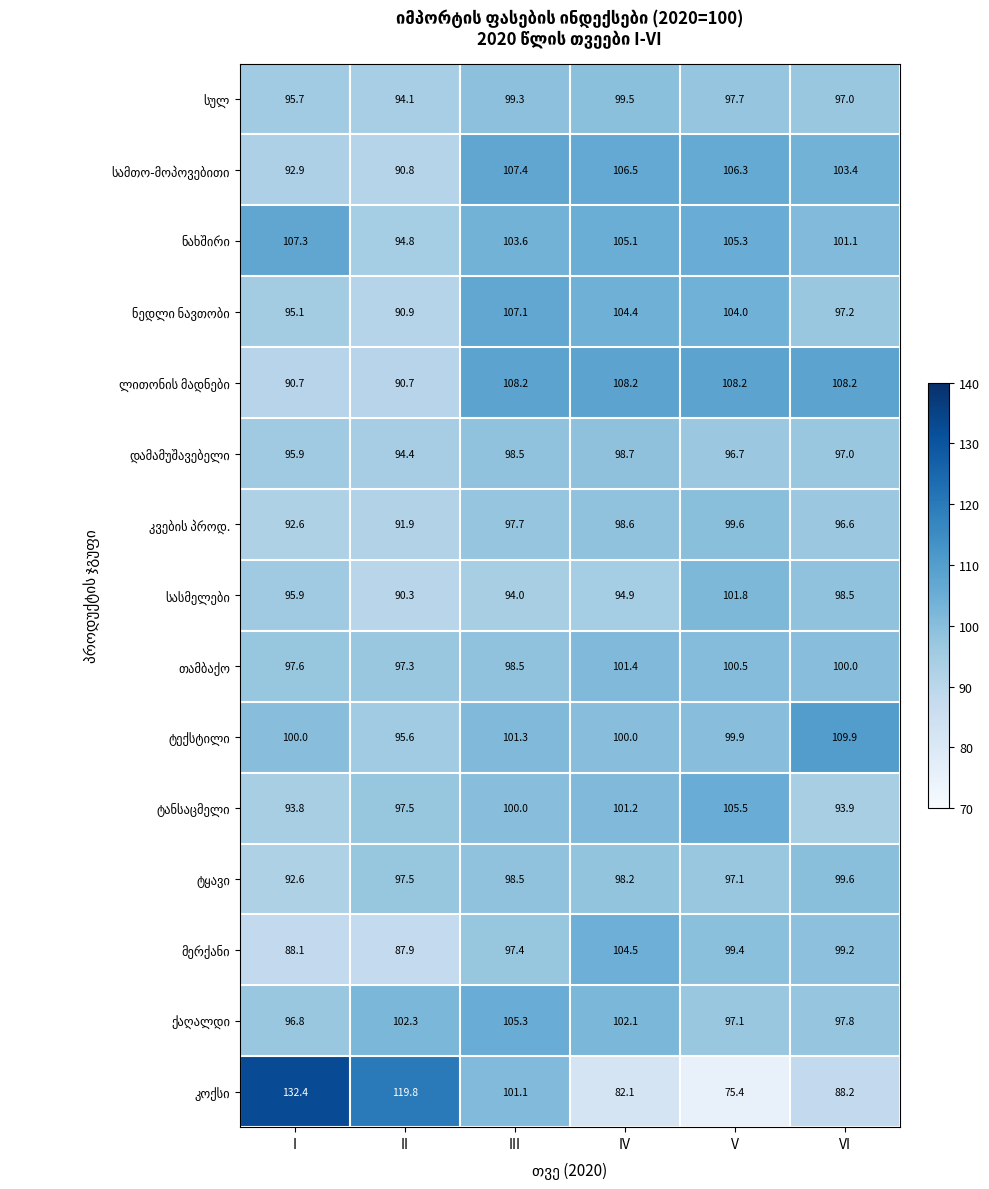

What is the total value across all series at II?

1435.8